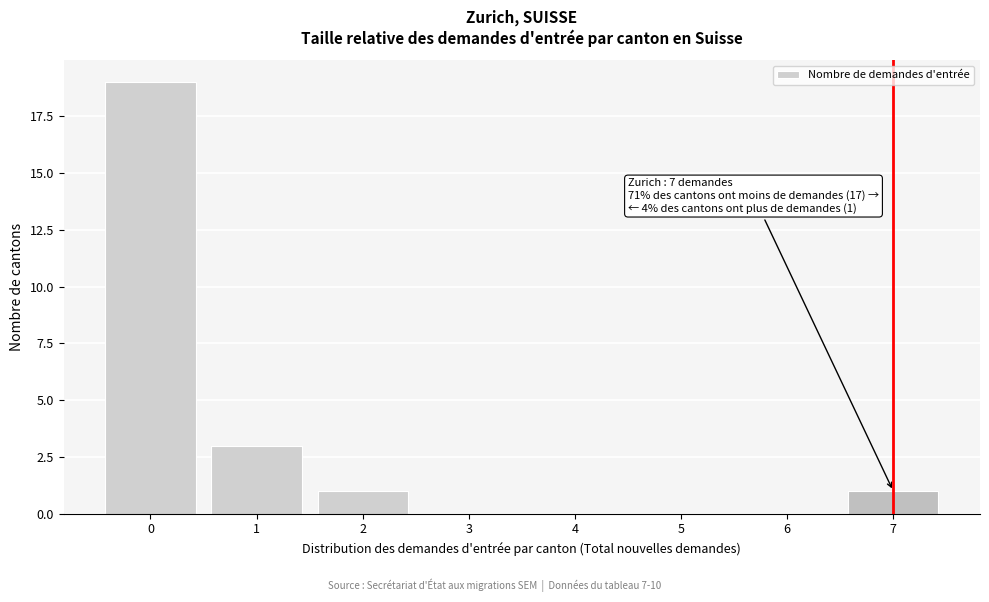

Reading left to right, transcribe all the data shown in this chart.

0=19	1=3	2=1	3=0	4=0	5=0	6=0	7=1